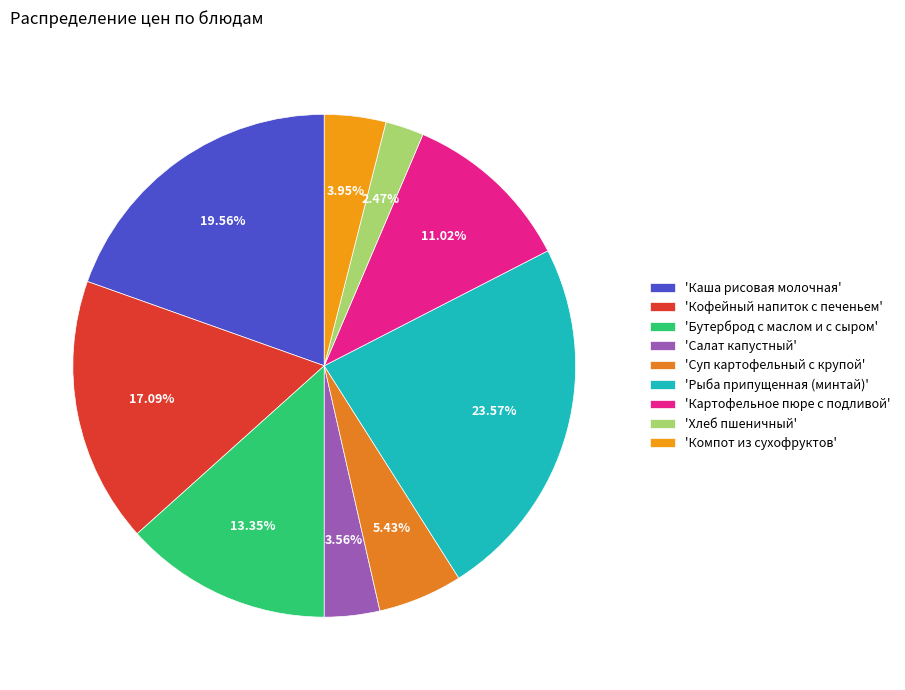

How many segments does this pie chart have?

9